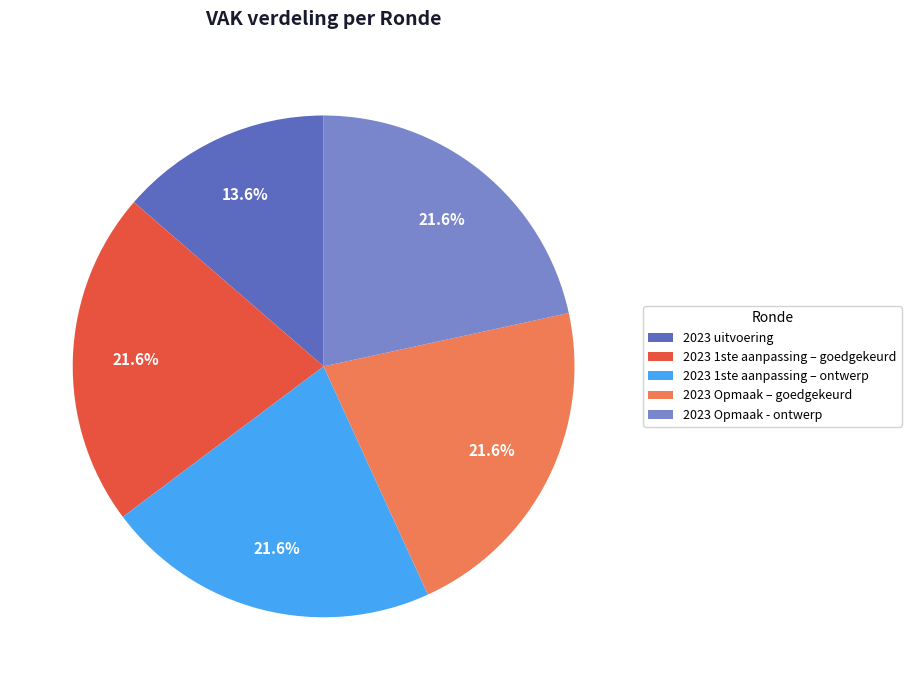

Is there a majority slice in this chart?

No